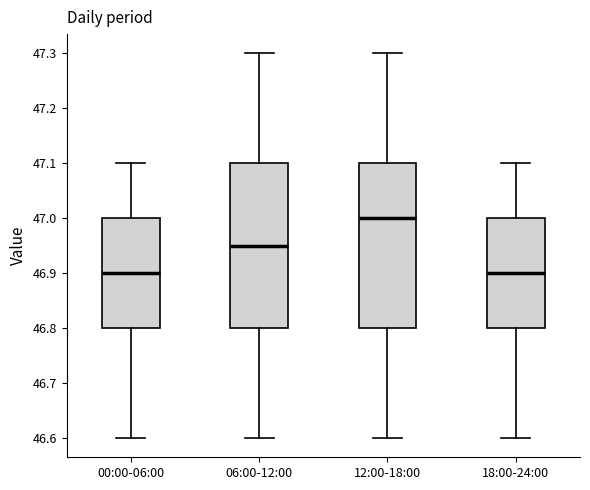

Where does the median line of the box for 18:00-24:00 sit on the y-axis? The values are not printed on the chart, so give them approximately, as read against the axis.

46.90